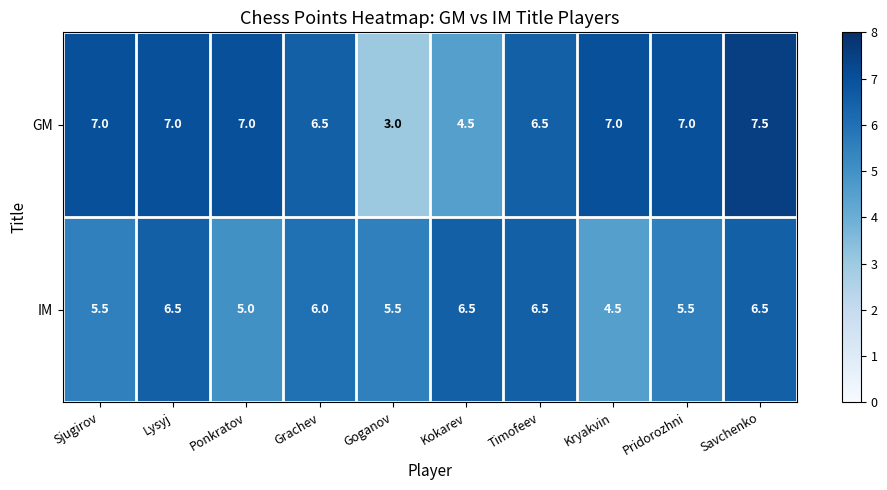

What is the greatest value displayed?

7.5